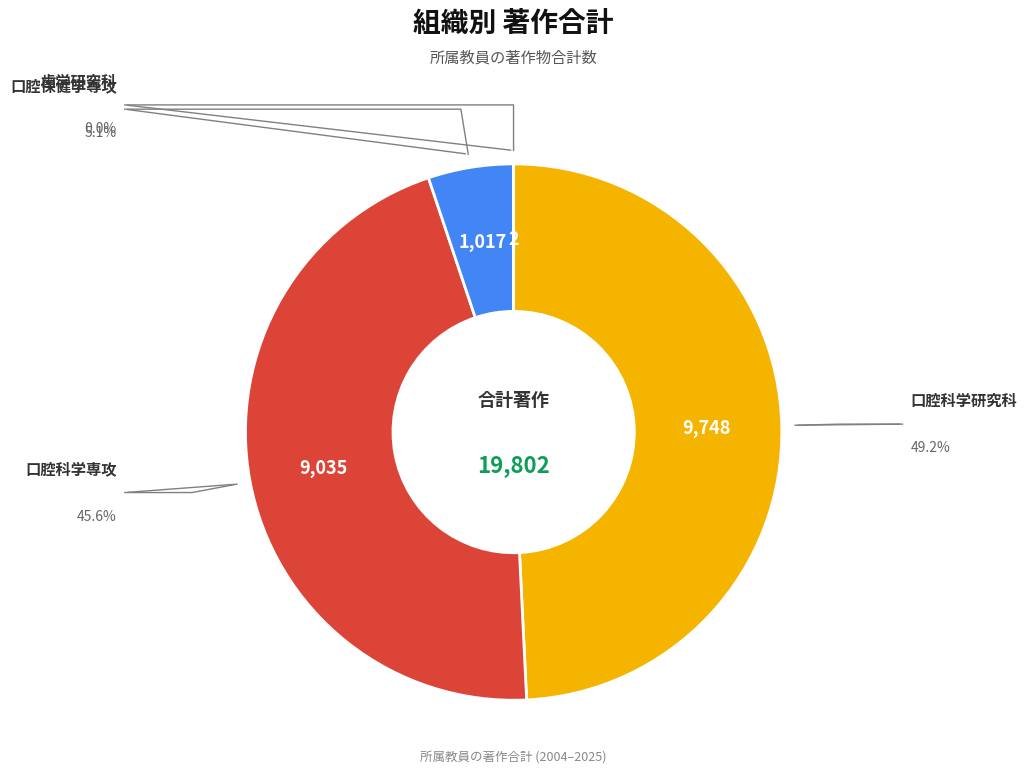

Is it true that 口腔保健学専攻 is 5% of the pie?

True